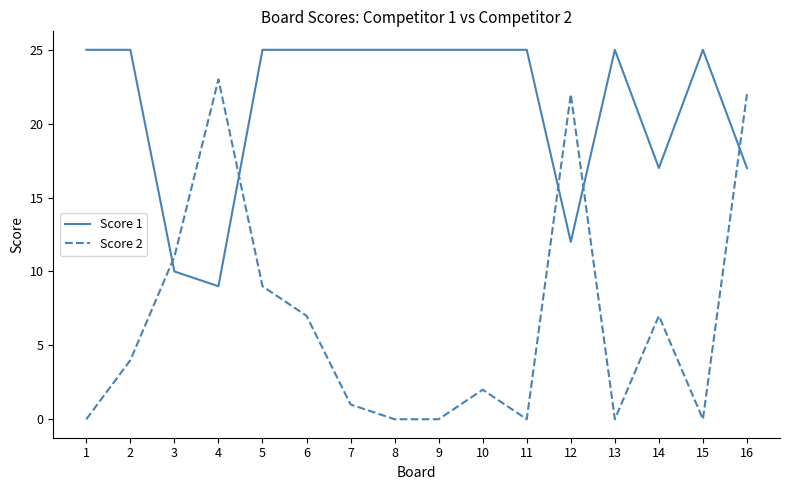

Which series ends up on top after the final intersection of Score 1 and Score 2?

Score 2